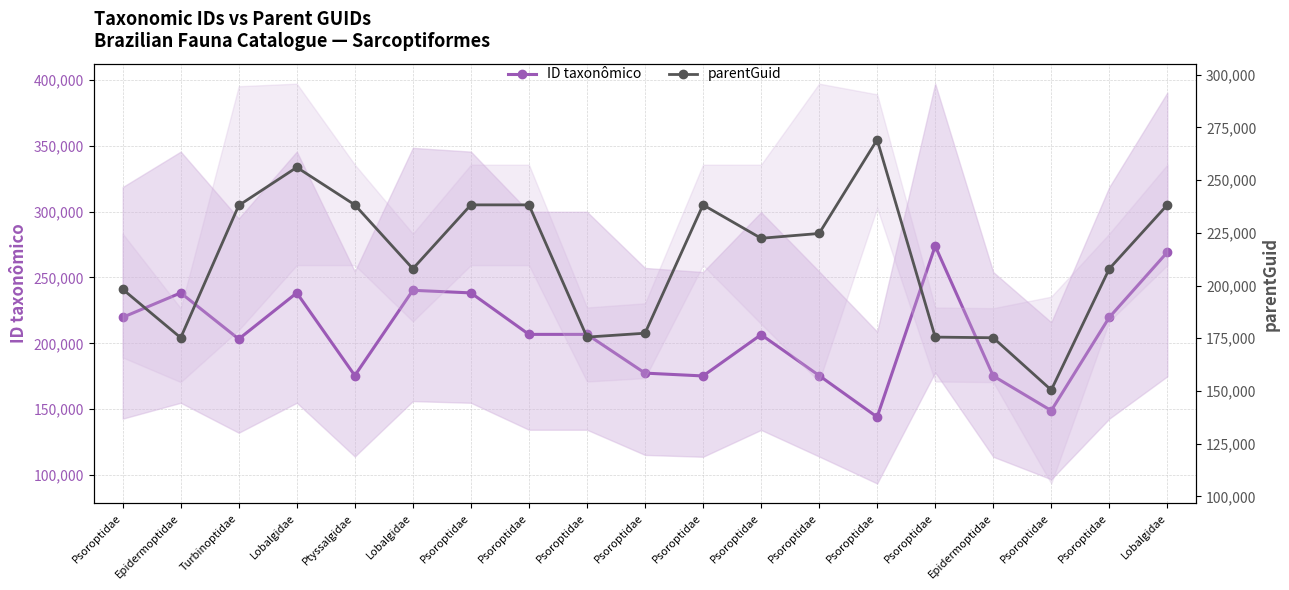

Which series has the largest range (max minus min)?

ID taxonômico